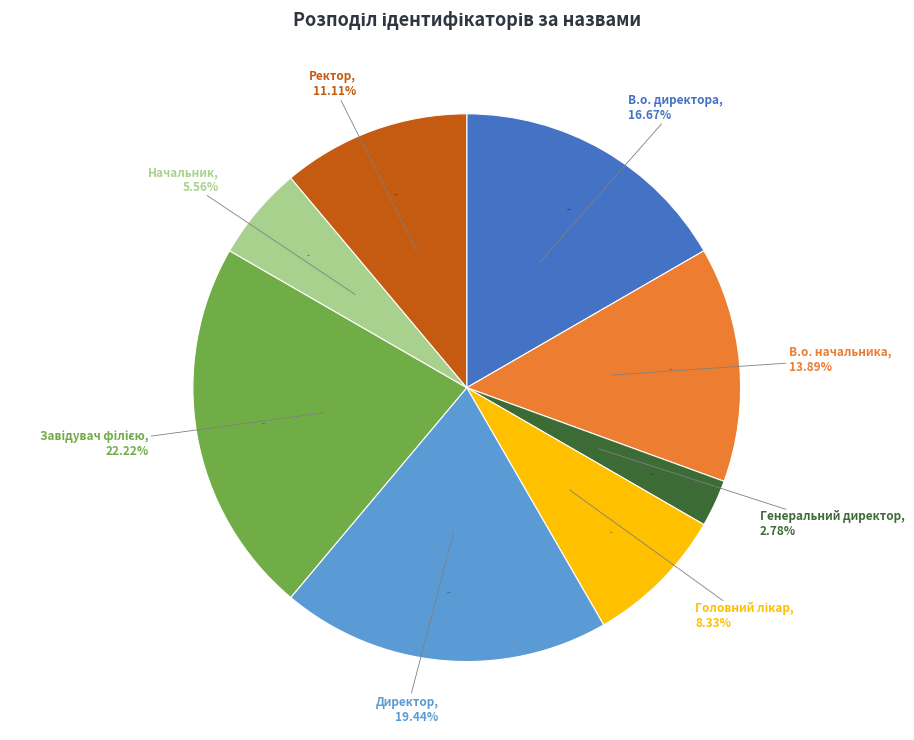

How many slices are in this pie chart?

8